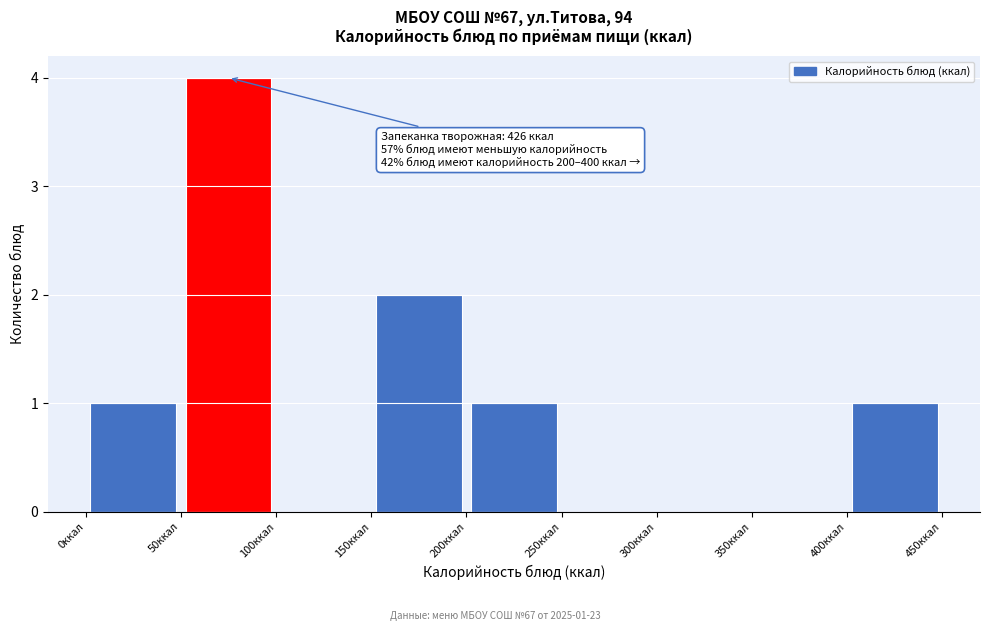

Over which range of the x-axis is the bar tallest?

50 to 100